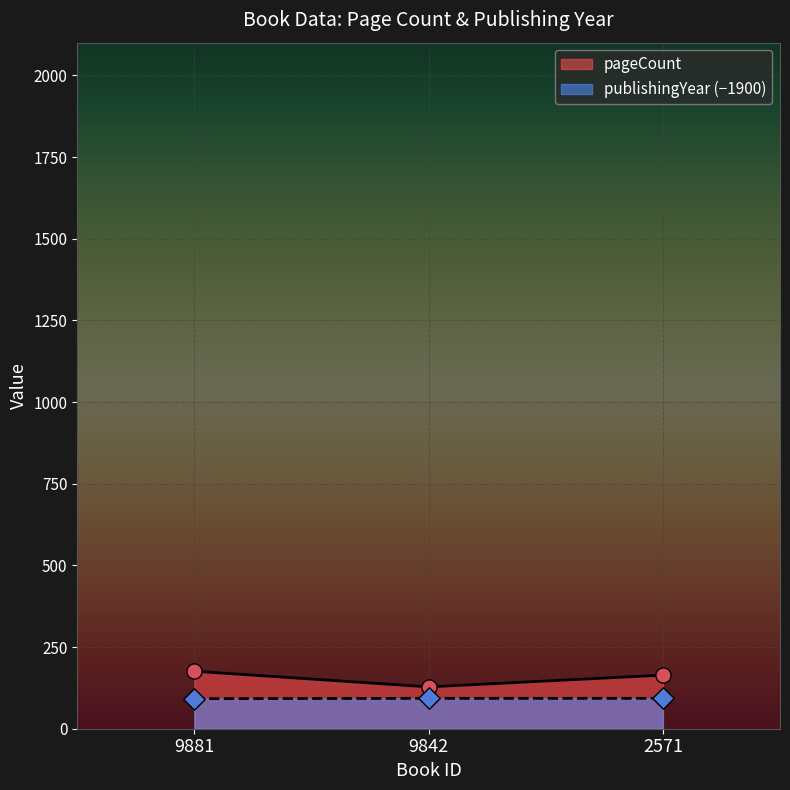

Which series contains the highest Y value?

pageCount